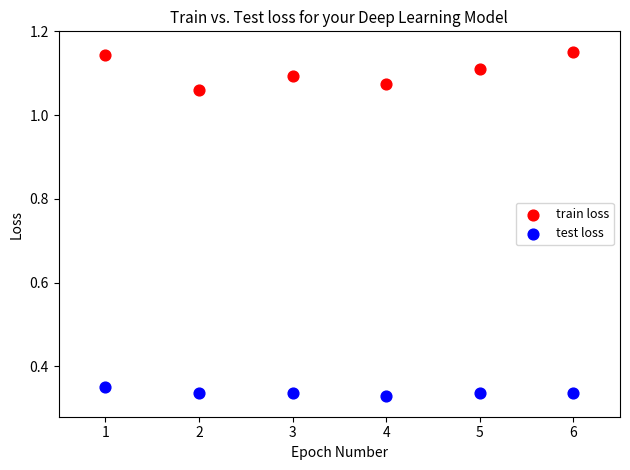

Which series has the largest Y range (max minus min)?

train loss